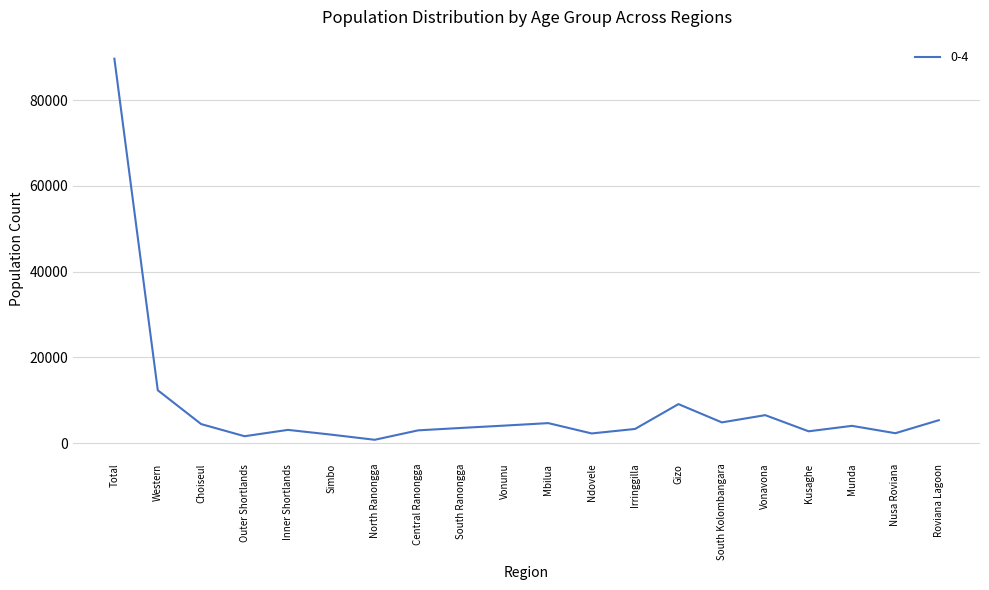

What is the difference between the maximum and minimum values?

88935